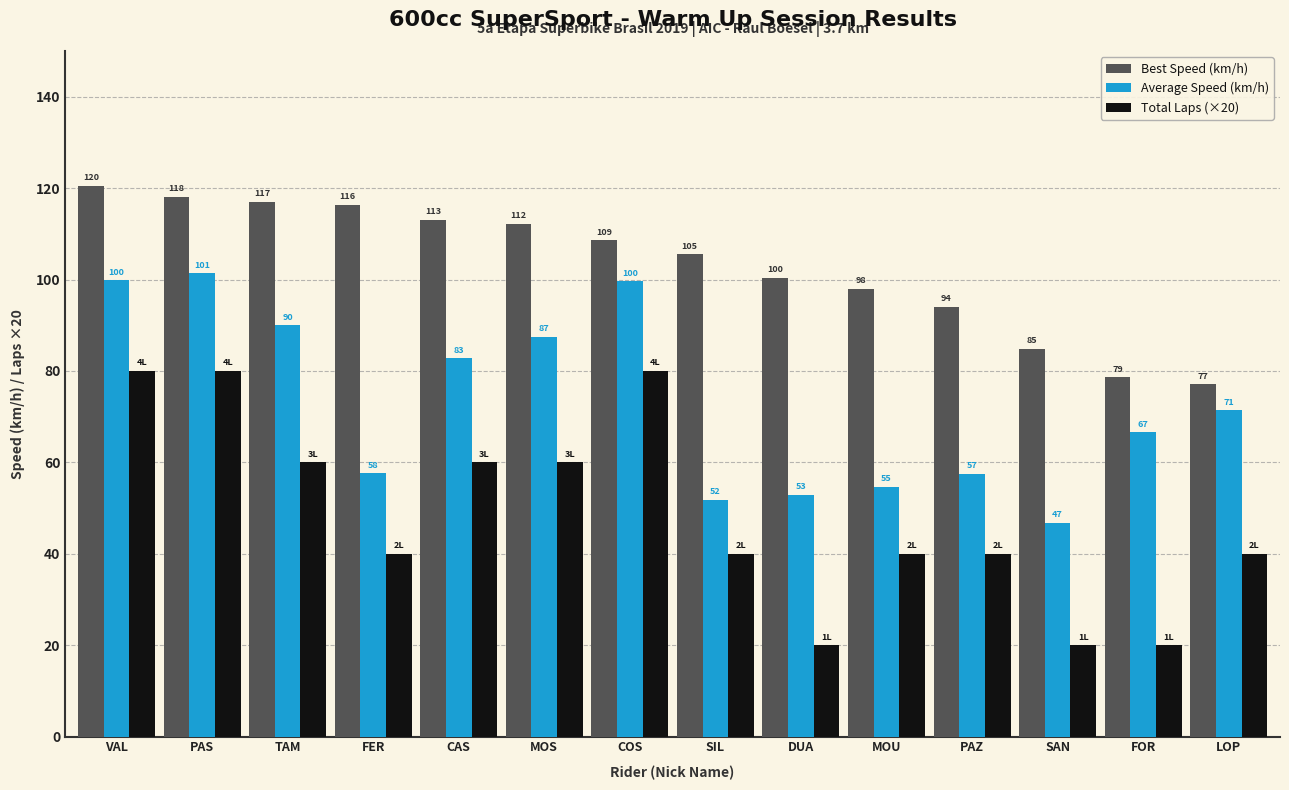

What is the total value across all series at MOU?

192.7